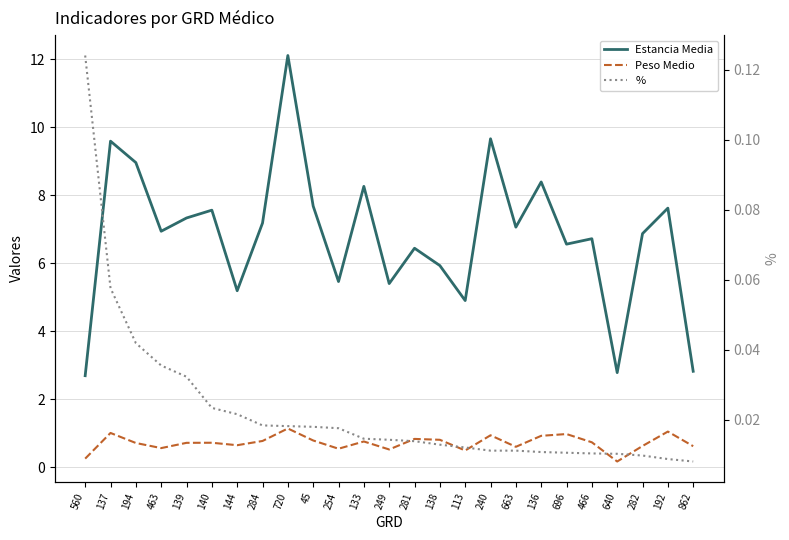

What are all the series names shown in the legend?

Estancia Media, Peso Medio, %